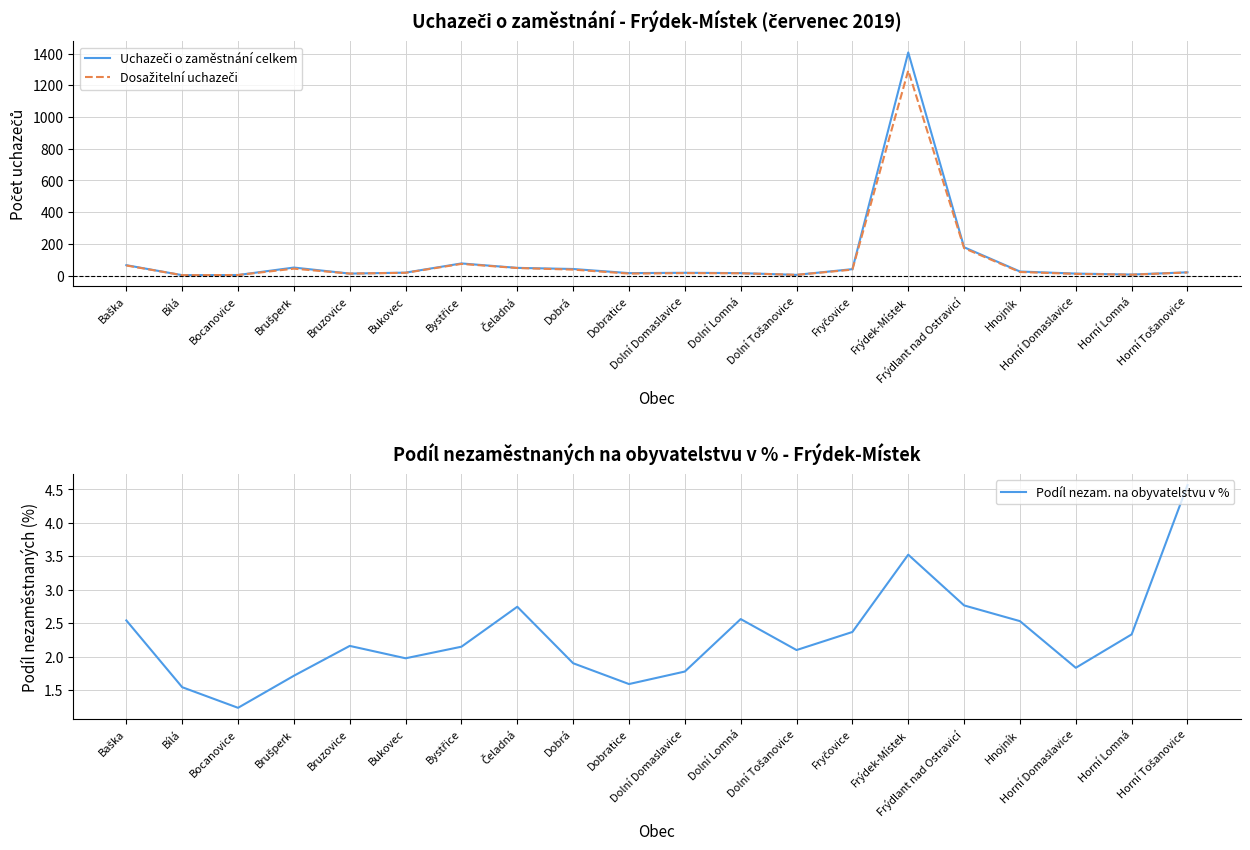

At which label does Uchazeči o zaměstnání celkem first exceed 21?

Baška